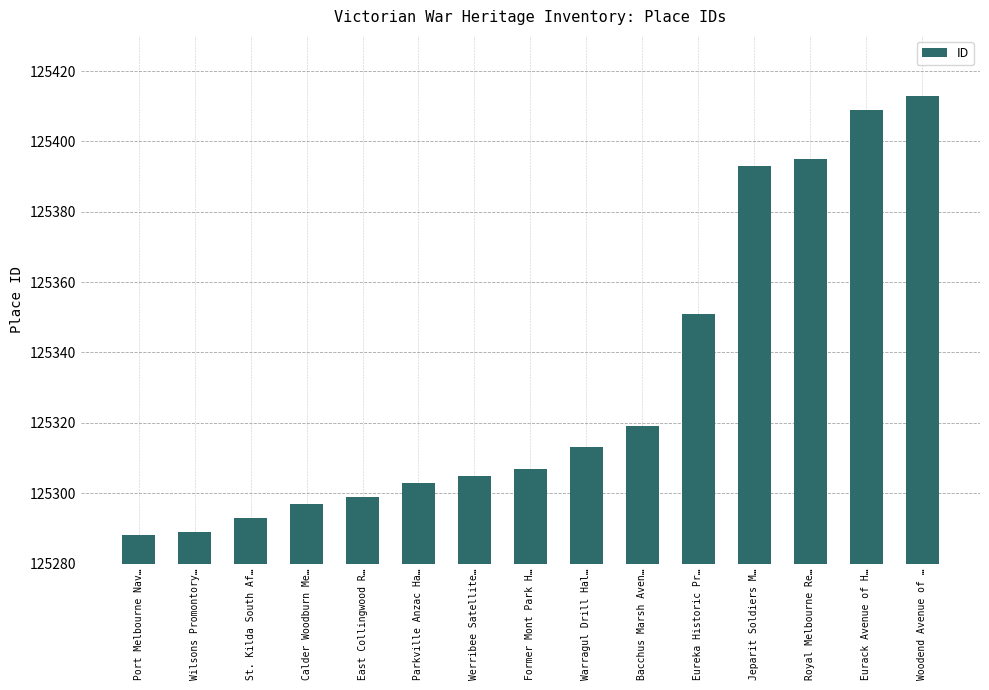

The chart shows a value of 125293 at St. Kilda South Af…. True or false?

True